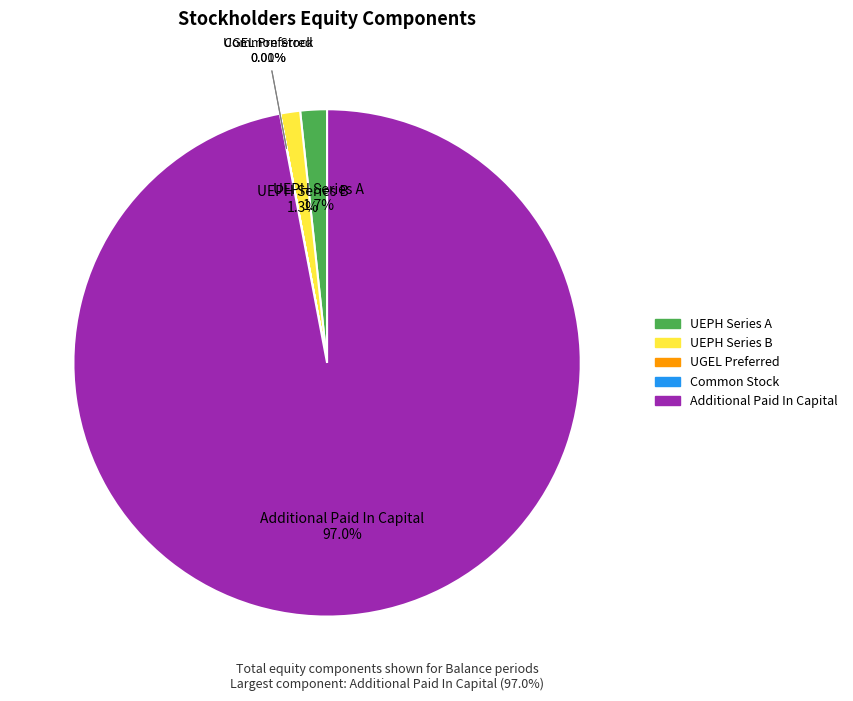

Which category has the biggest portion of the pie?

Additional Paid In Capital